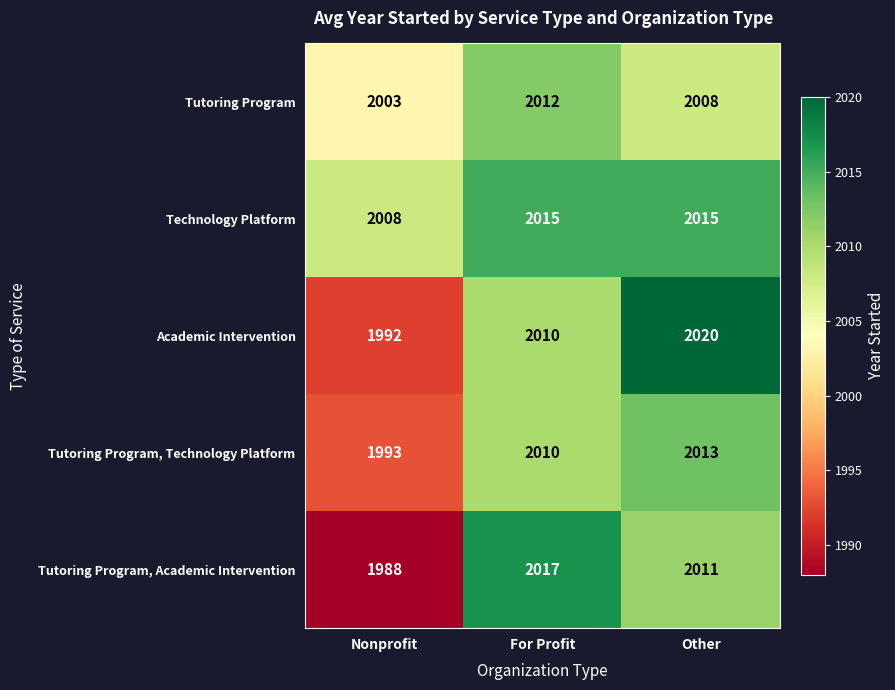

How many distinct data groups are displayed?

5